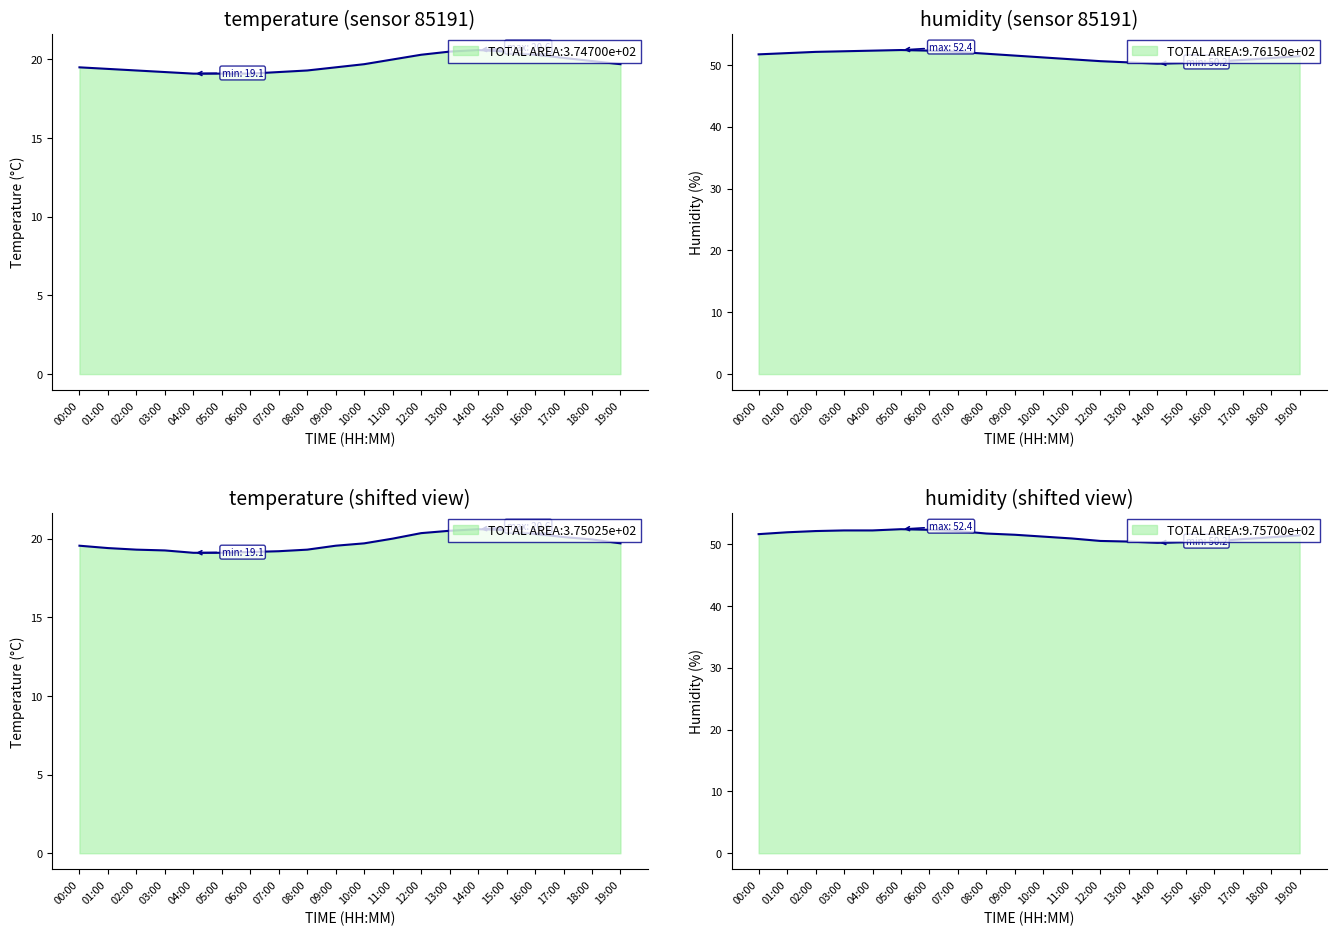

What position from the left is 01:00?

2